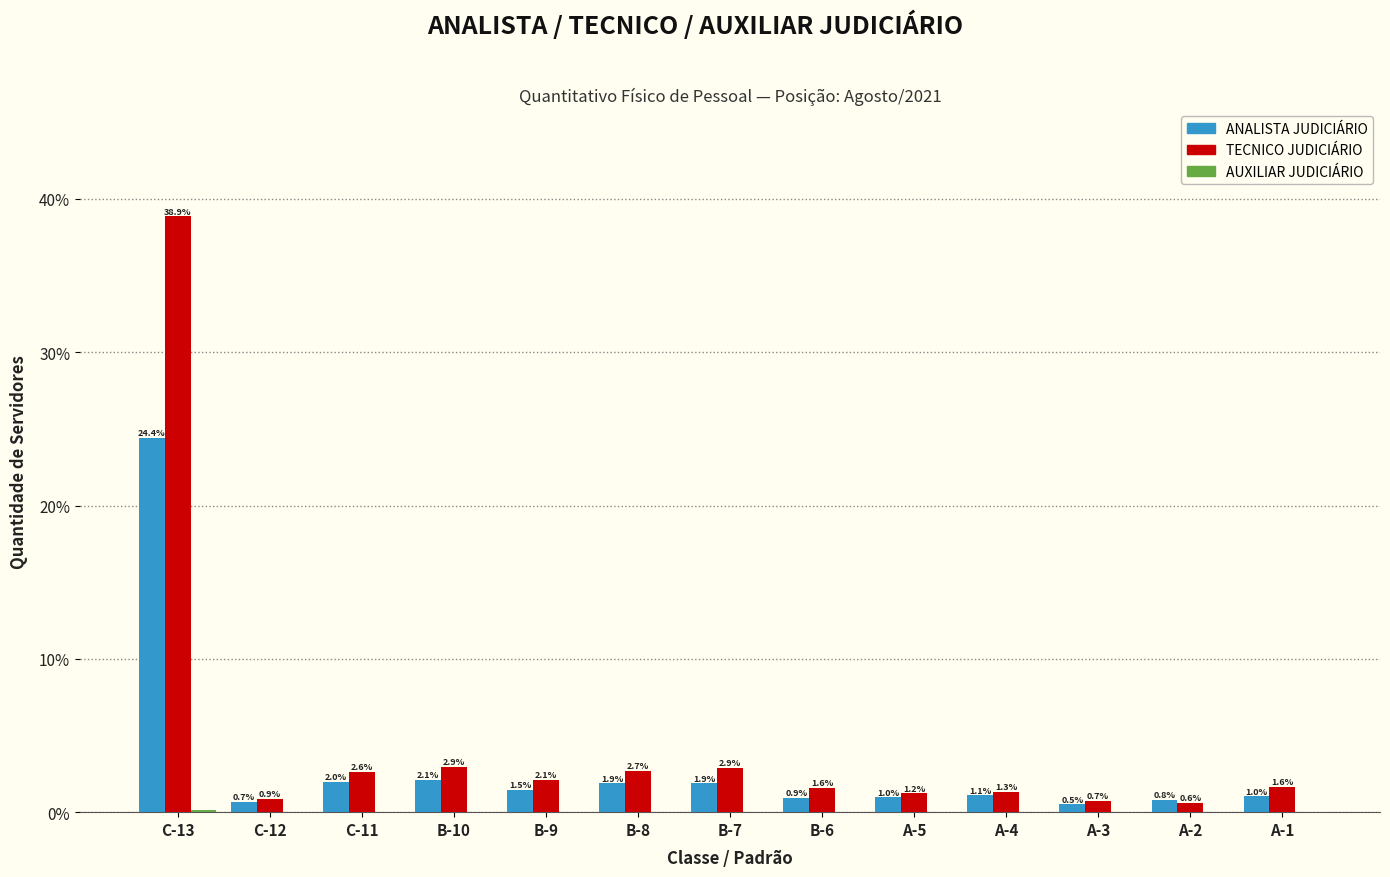

Where is ANALISTA JUDICIÁRIO nearest to the value 12?

B-10